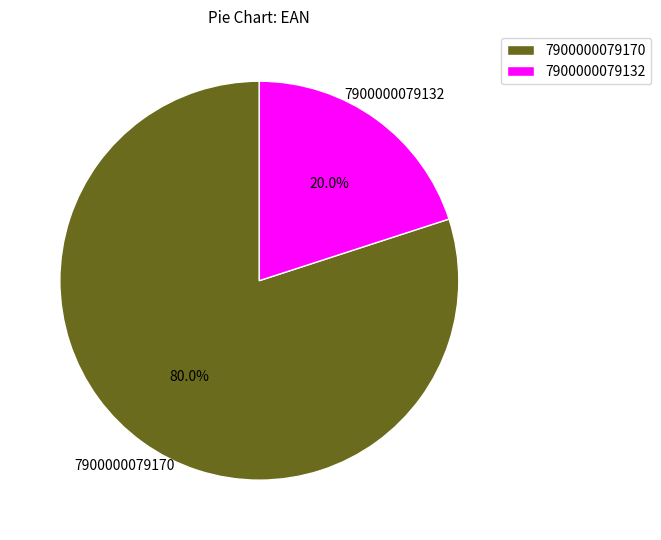

Between 7900000079170 and 7900000079132, which is larger?

7900000079170